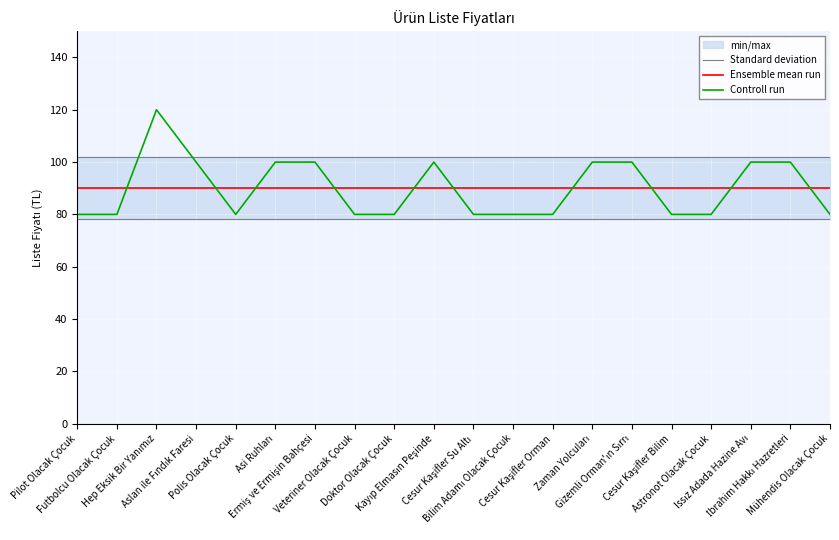

At which label does Controll run reach its peak?

Hep Eksik Bir Yanımız